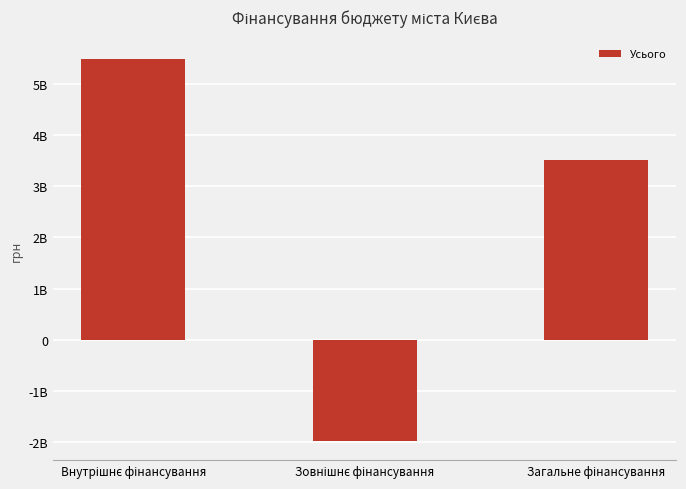

Does the chart contain any negative values?

Yes